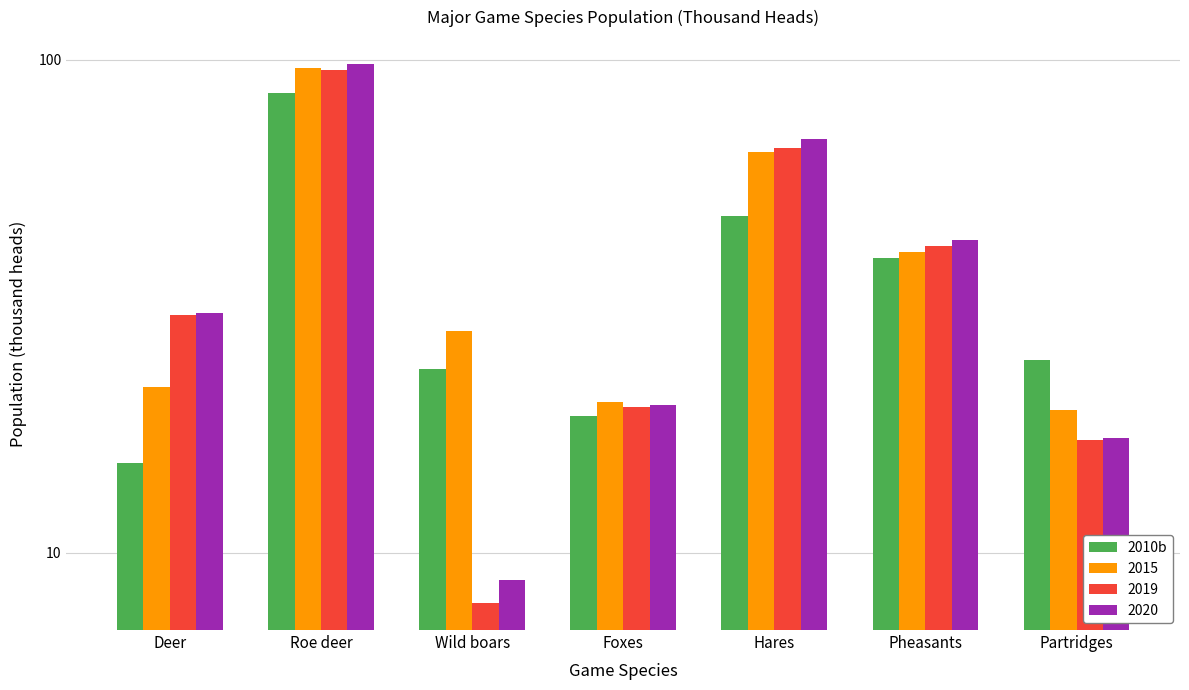

What is the average value?

36.5